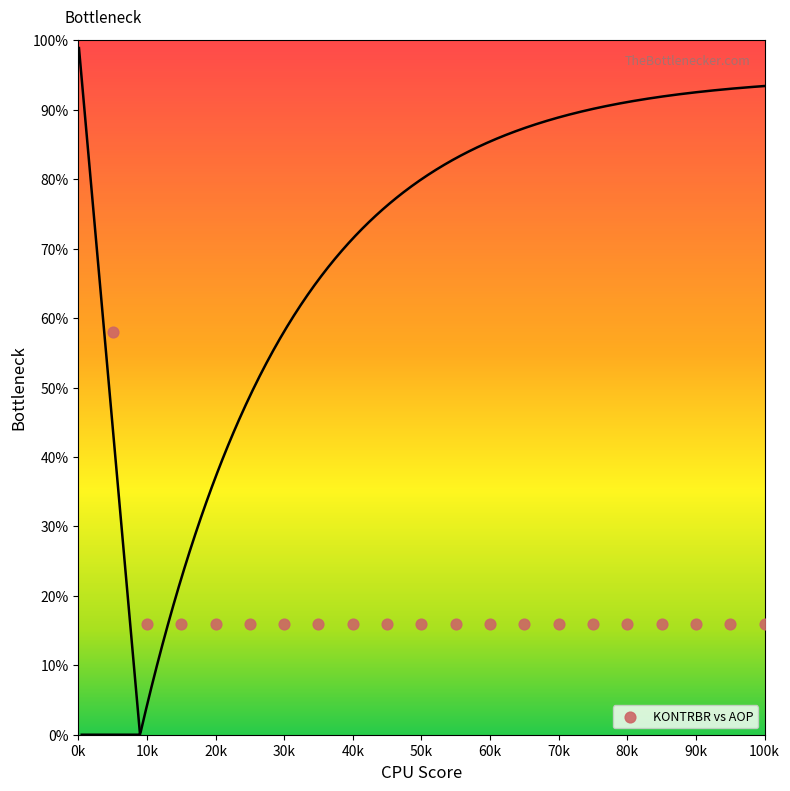

What is the range of X values (max minus min)?

95